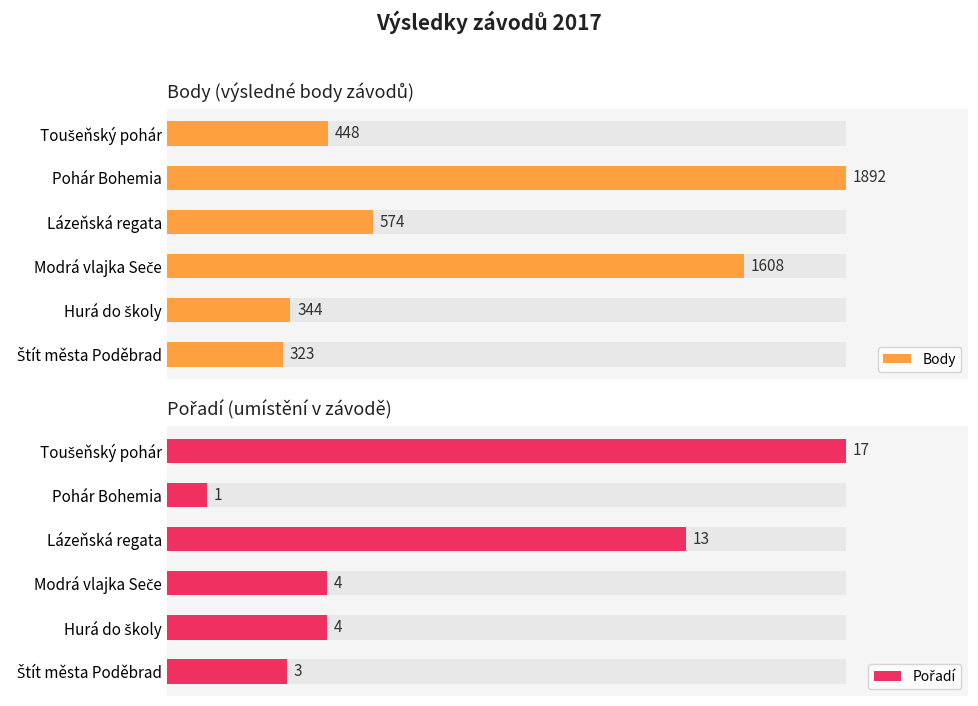

Rank the series by their average value, from highest to lowest.

Body, Pořadí